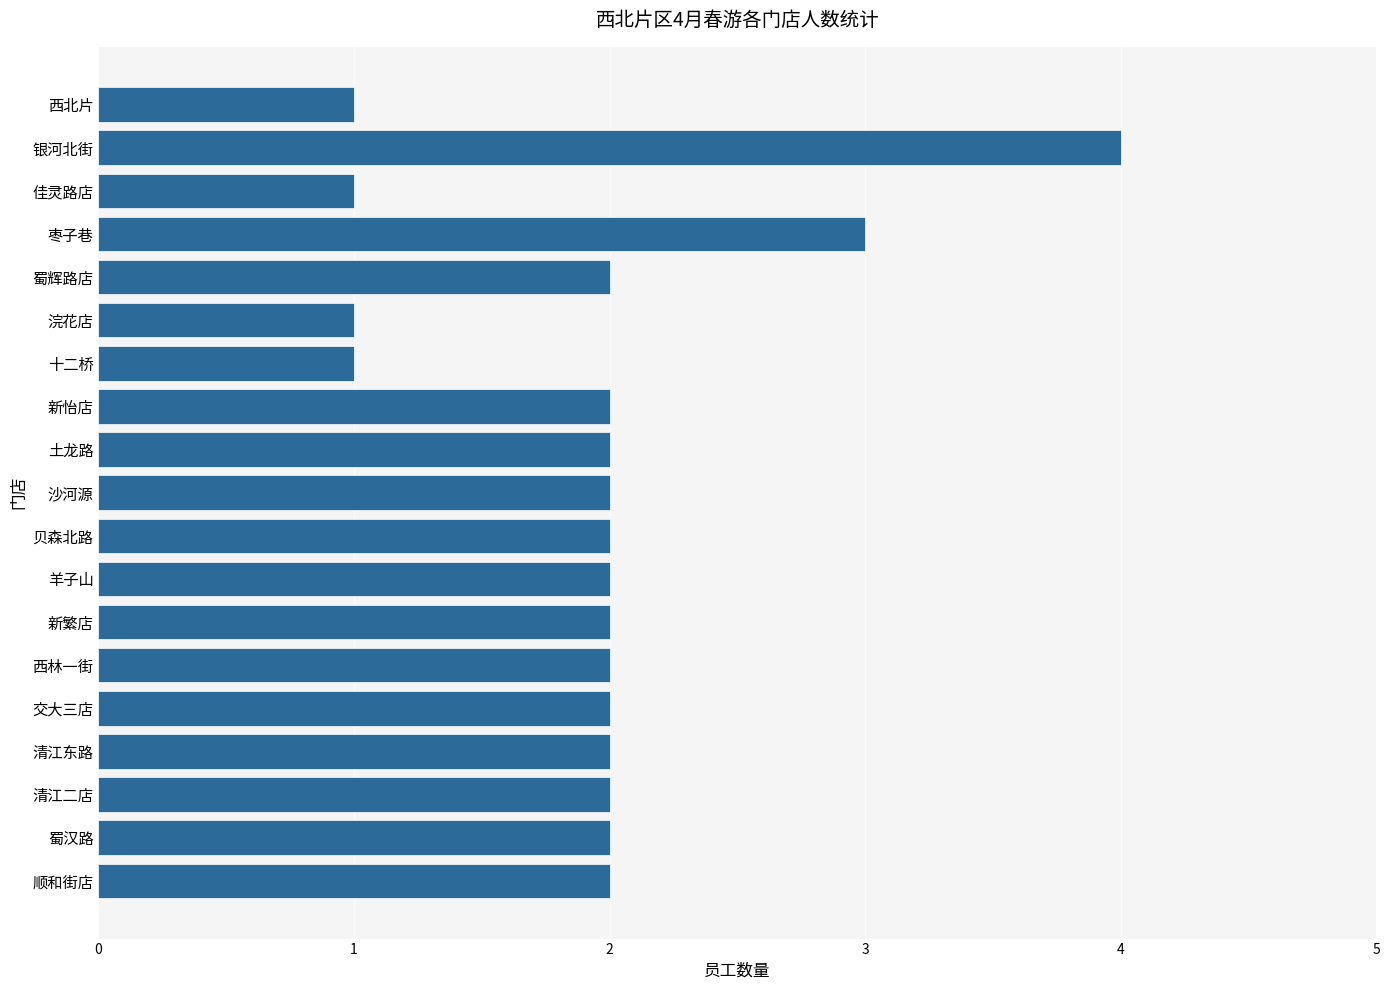

What is the minimum value shown in the chart?

1